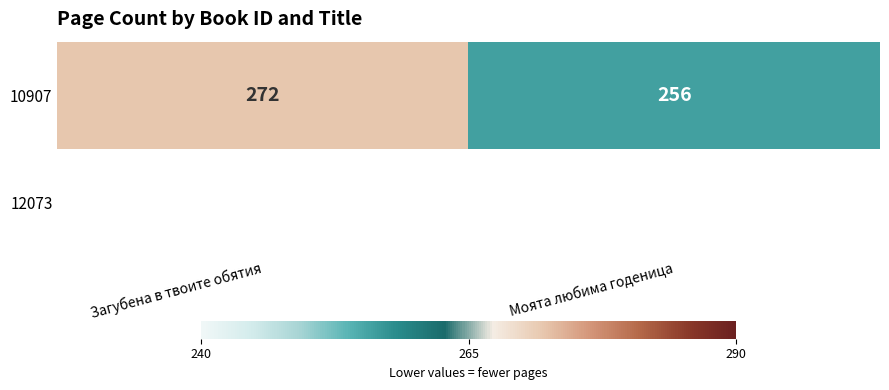

True or false: 10907 has a value of 256 at Моята любима годеница.

True